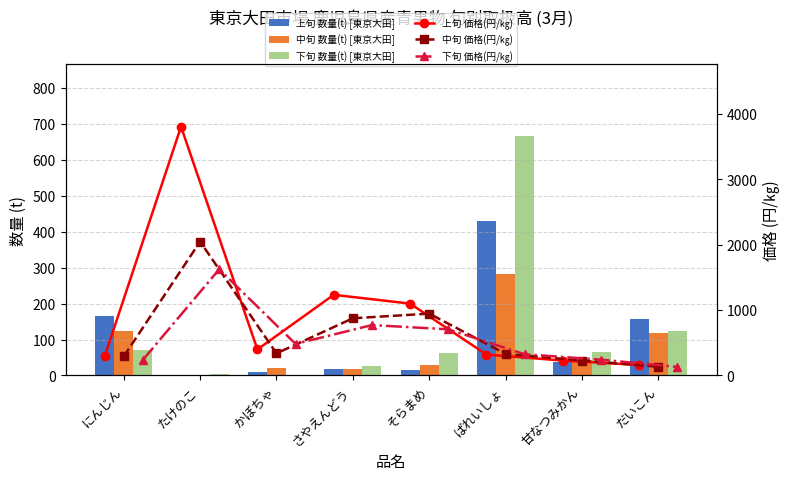

Rank the categories by 下旬 数量(t) [東京大田] value from highest to lowest.

ばれいしょ, だいこん, にんじん, 甘なつみかん, そらまめ, さやえんどう, たけのこ, かぼちゃ